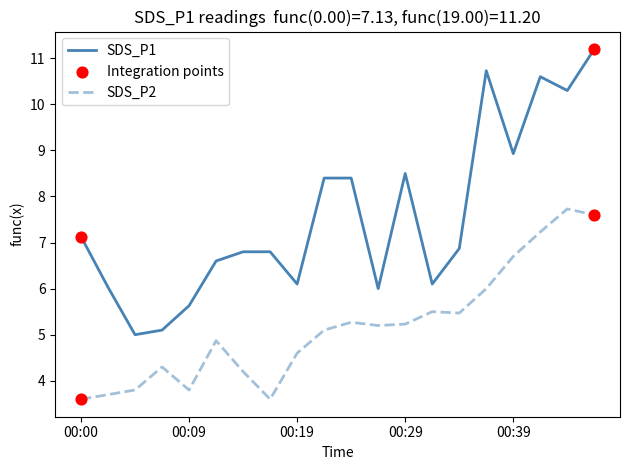

What is the greatest value displayed?

11.2